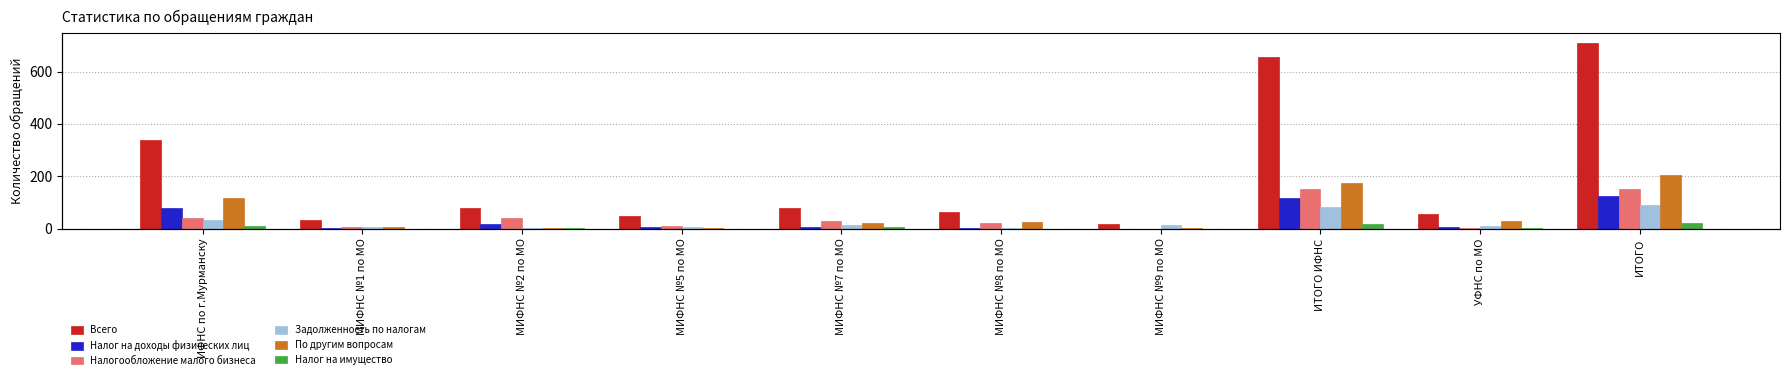

What is the label of the 9th bar from the right?

МИФНС №1 по МО